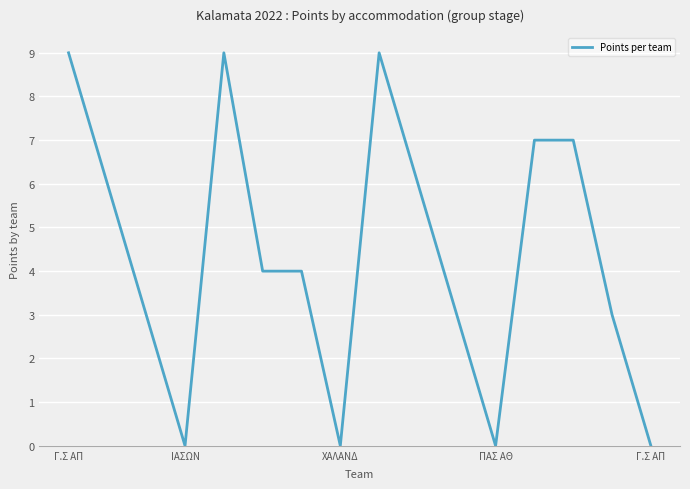

Reading right to left, extract all data points from this chart.

0	3	7	7	0	3	6	9	0	4	4	9	0	3	6	9